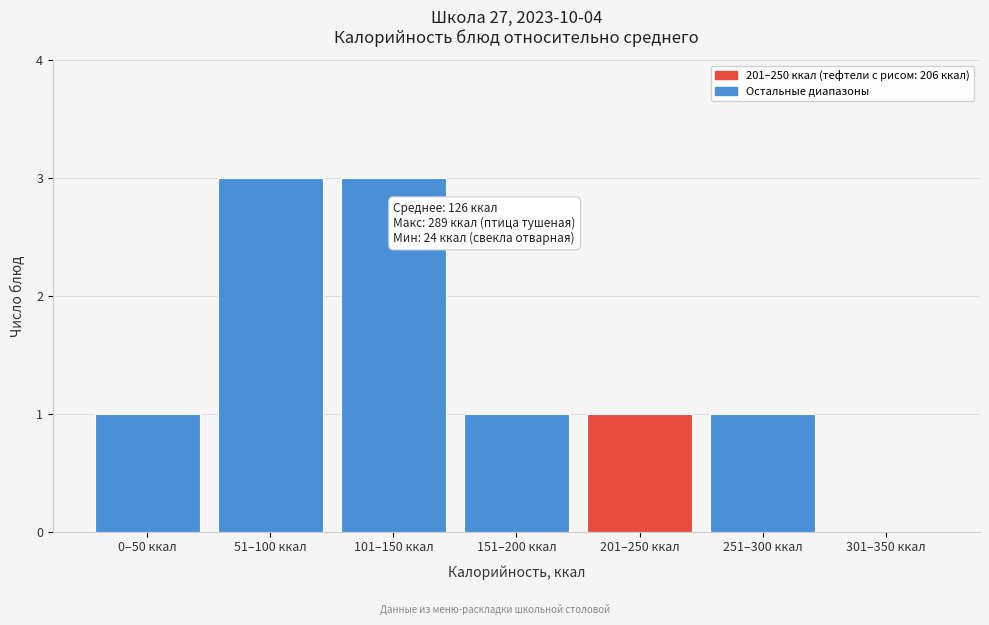

Reading right to left, transcribe all the data shown in this chart.

301–350 ккал=0	251–300 ккал=1	201–250 ккал=1	151–200 ккал=1	101–150 ккал=3	51–100 ккал=3	0–50 ккал=1